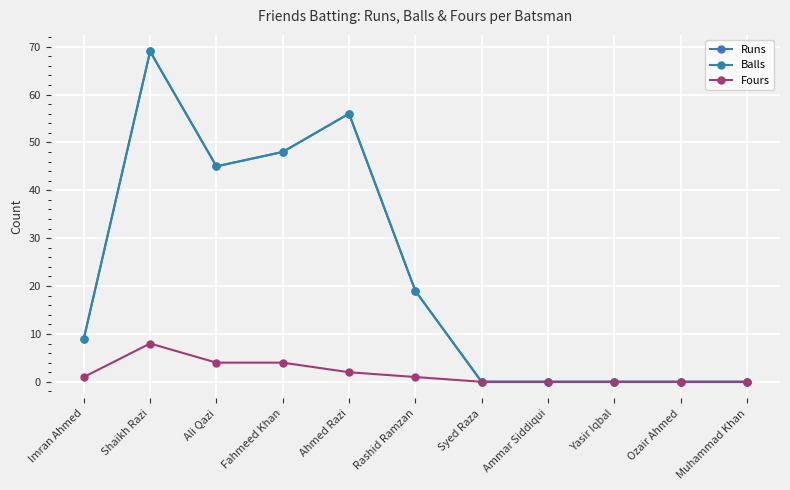

Is this an area chart (filled region under the line)?

No